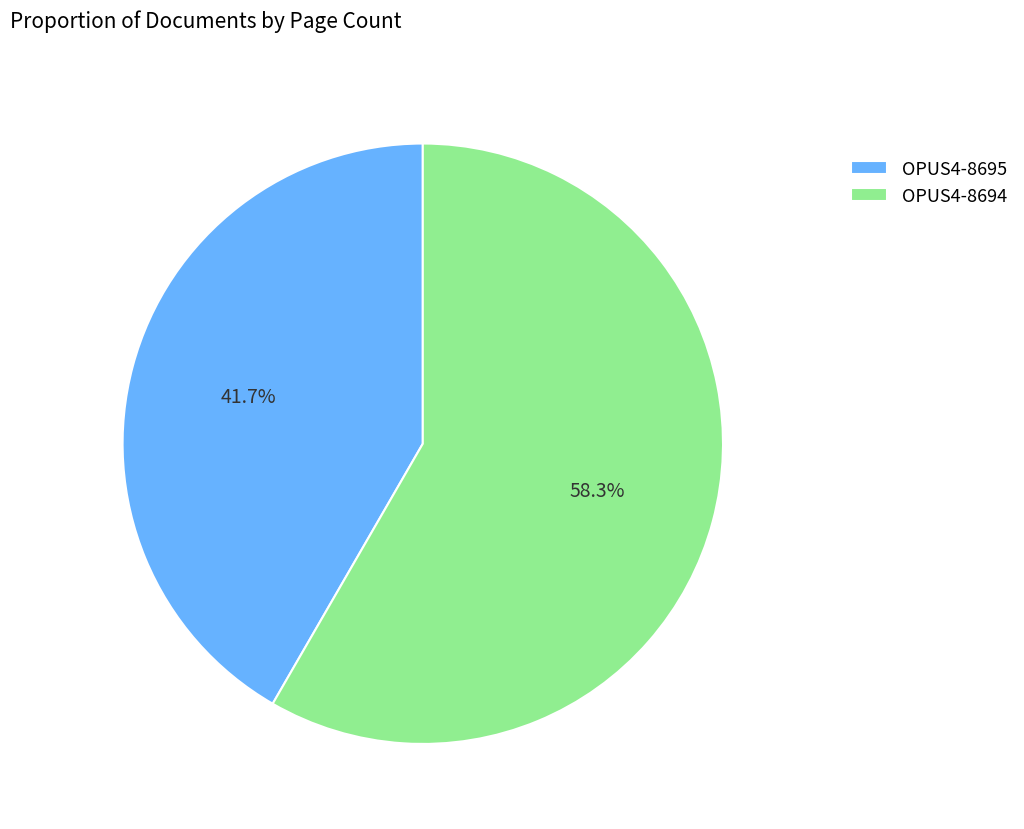

To the nearest percent, what portion does OPUS4-8695 represent?

42%